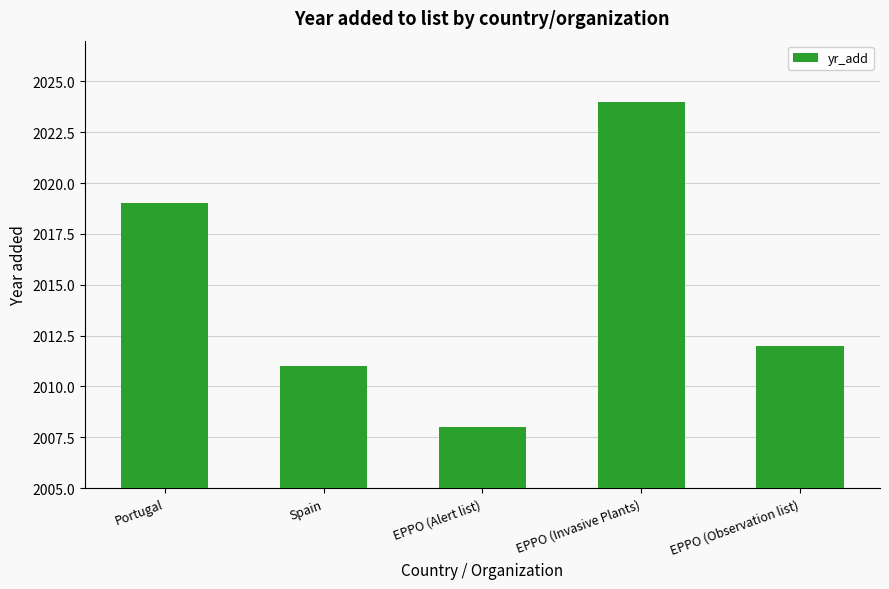

What position from the left is EPPO (Invasive Plants)?

4